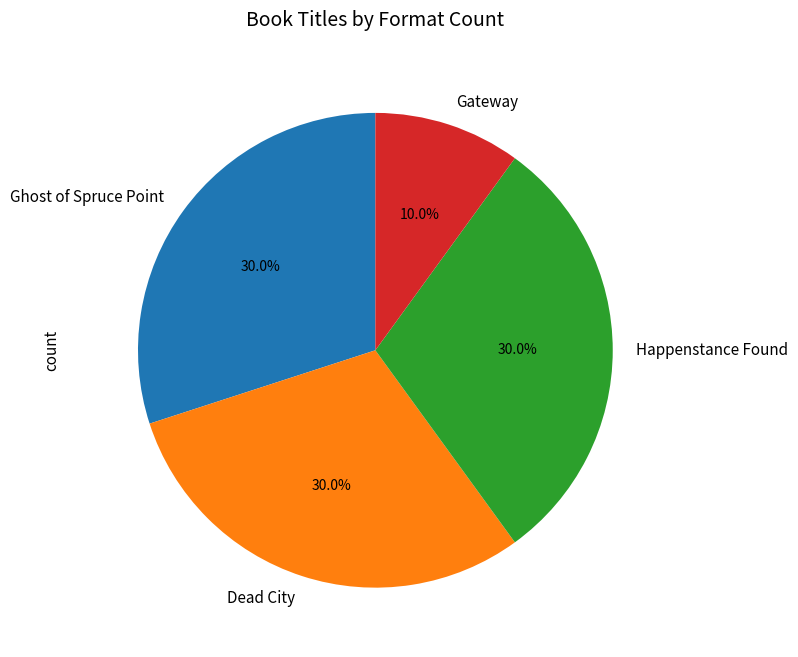

To the nearest percent, what percentage of the pie is Gateway?

10%